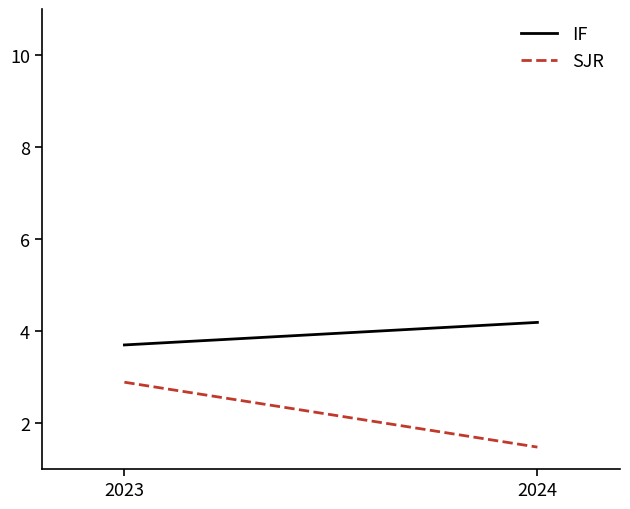

The value of SJR at 2023 is 2.9. True or false?

True